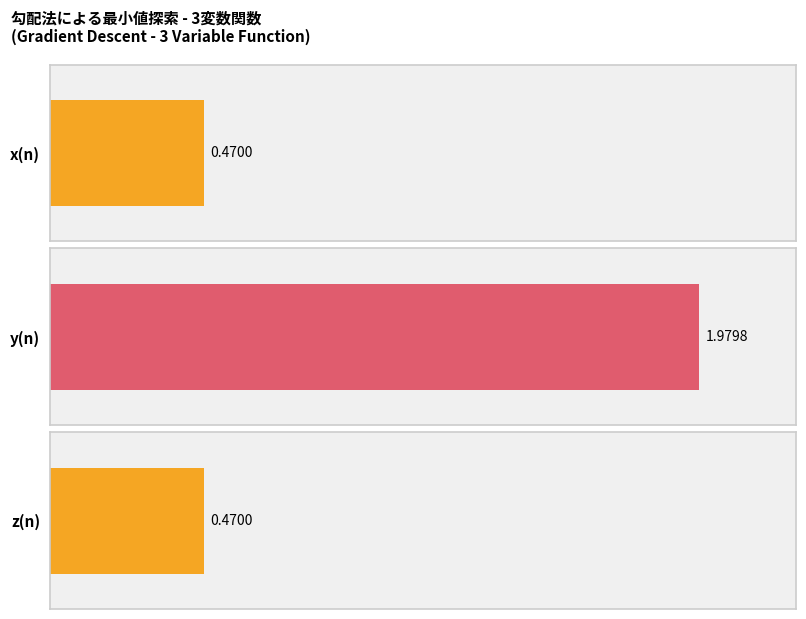

Which series has the largest total across all categories?

y(n)